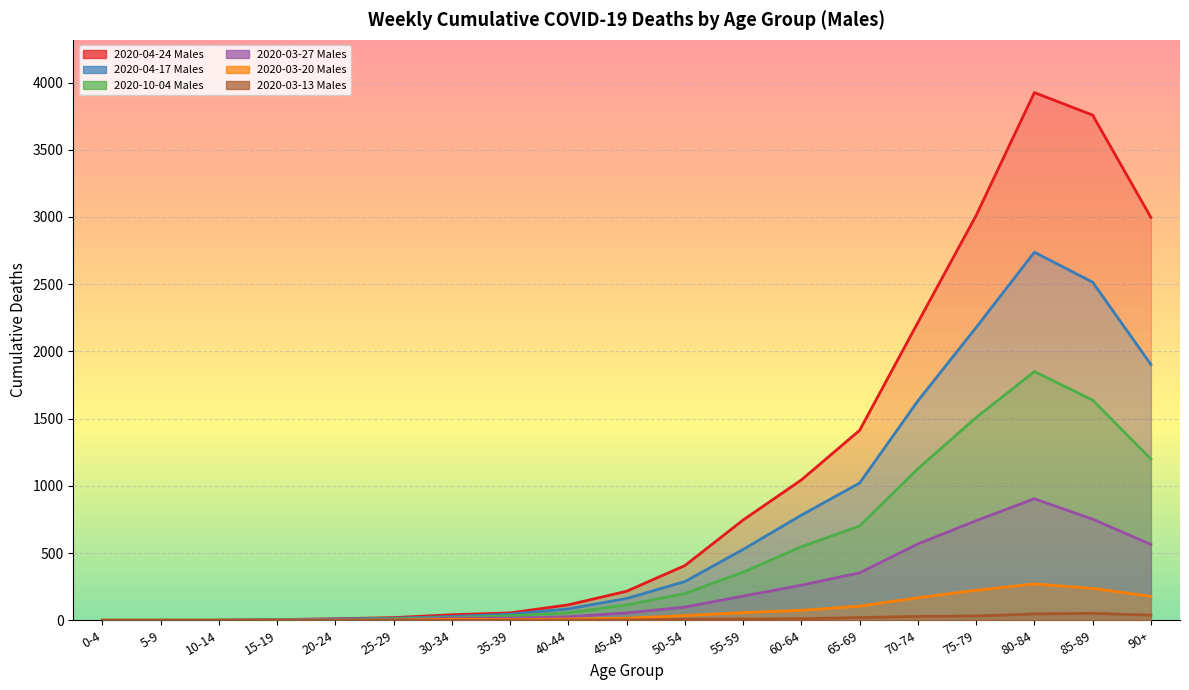

Which series has the largest total across all categories?

2020-04-24 Males